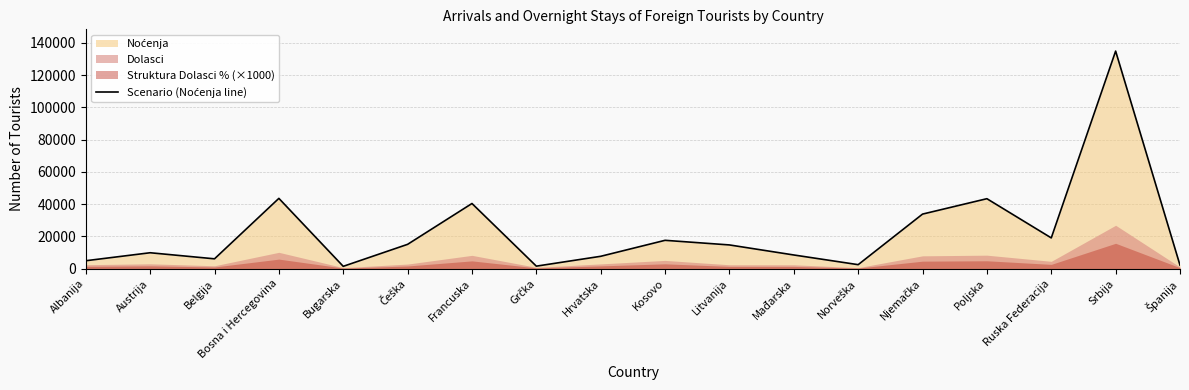

True or false: there are more than 1 points higher than both neighbors.

True